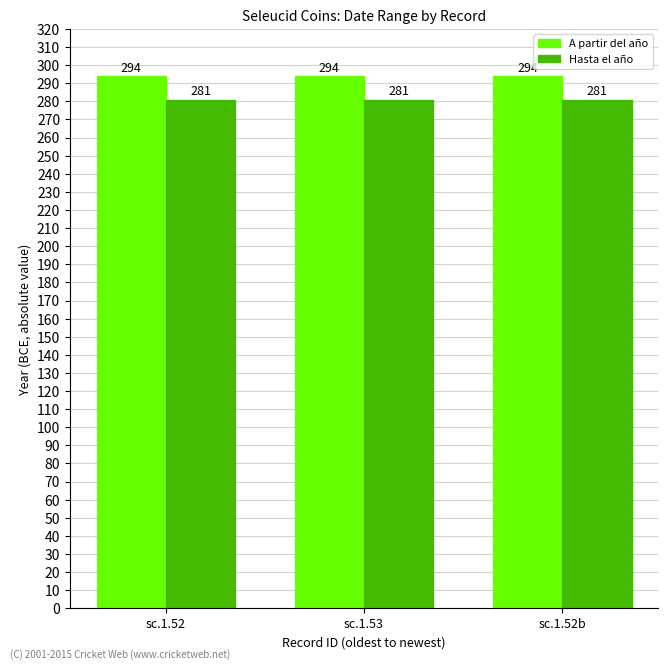

Which series has the largest total across all categories?

A partir del año